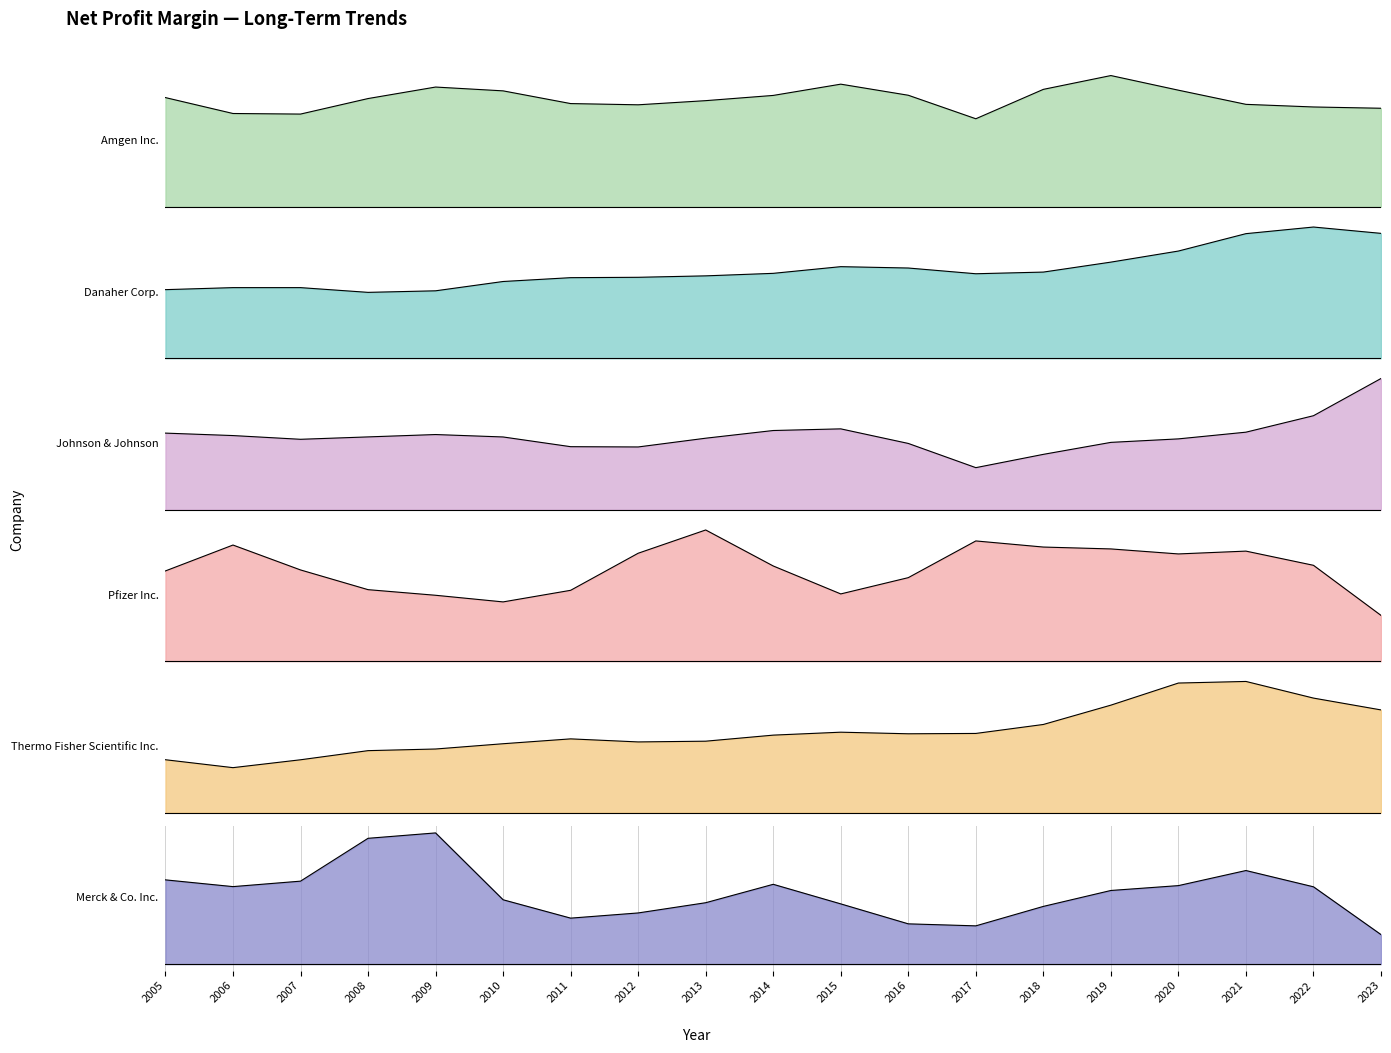

Between which two adjacent categories do Danaher Corp. and Thermo Fisher Scientific Inc. first intersect?

2019 and 2020